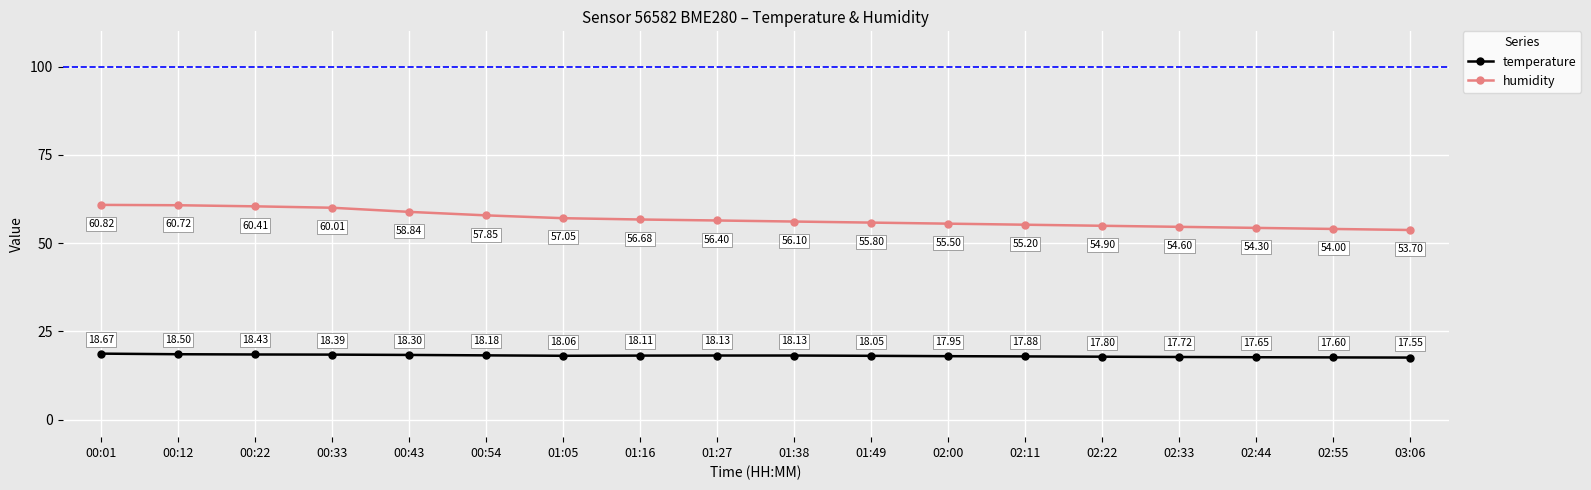

Which series has the widest spread of values?

humidity